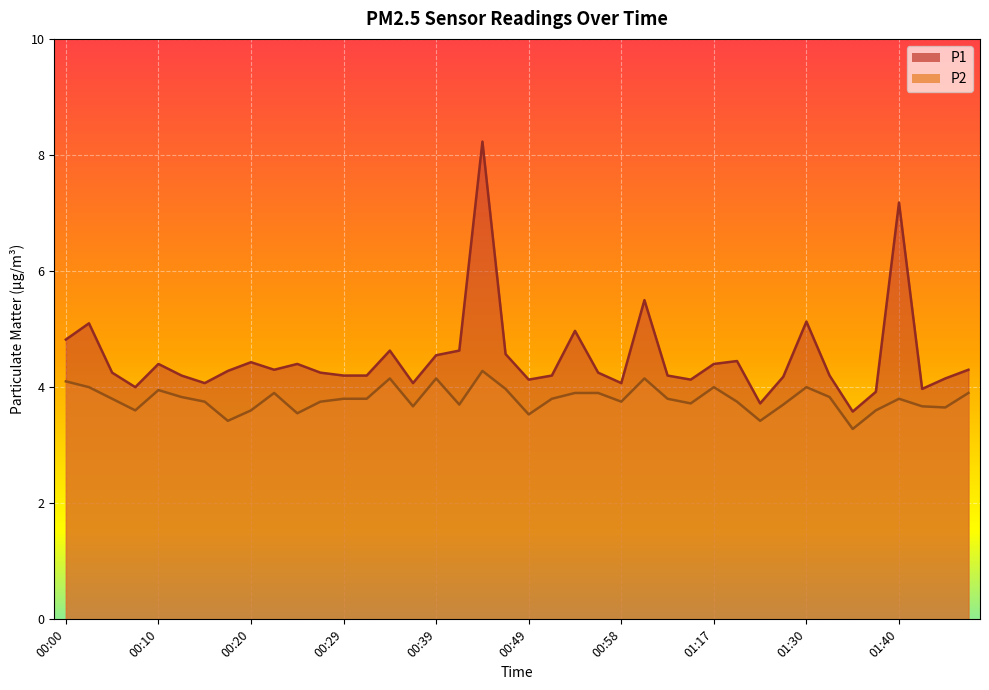

True or false: P2 and P1 cross at least once.

False